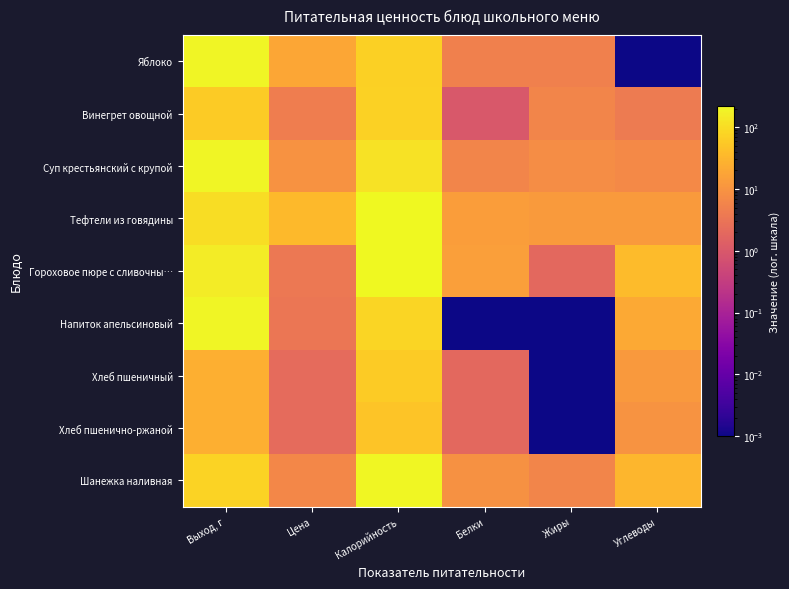

Rank the series by their maximum value, from lowest to highest.

Хлеб пшенично-ржаной, Хлеб пшеничный, Винегрет овощной, Яблоко, Суп крестьянский с крупой, Напиток апельсиновый, Шанежка наливная, Тефтели из говядины, Гороховое пюре с сливочны…